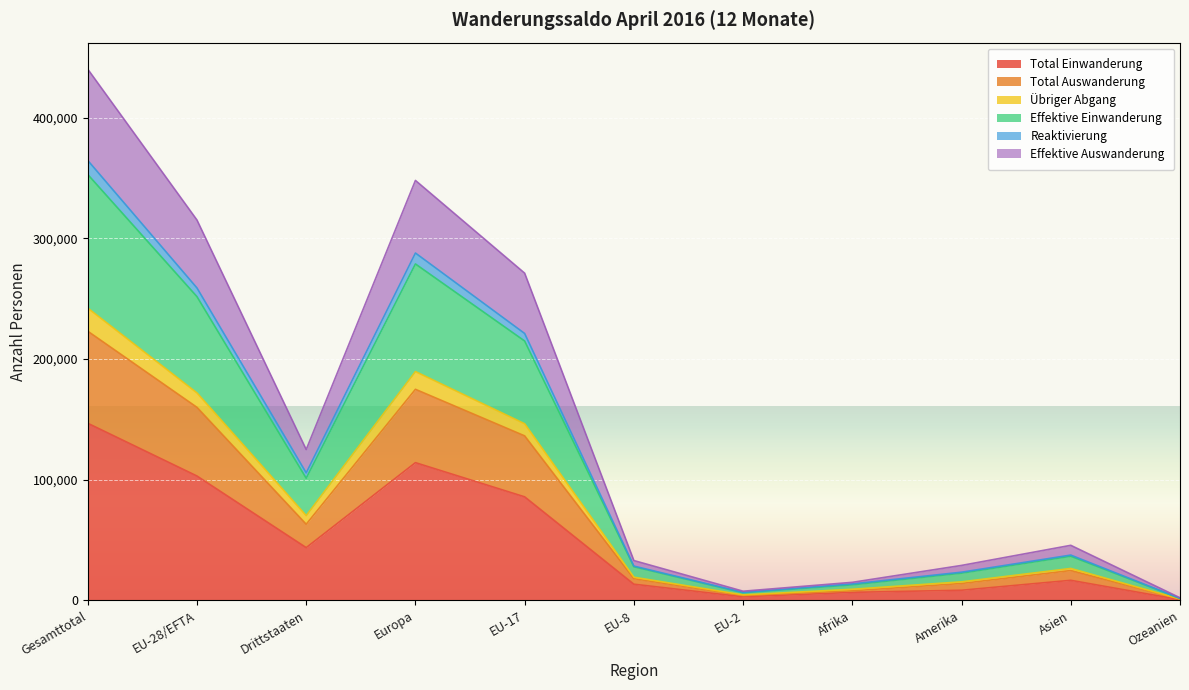

How many distinct data groups are displayed?

6